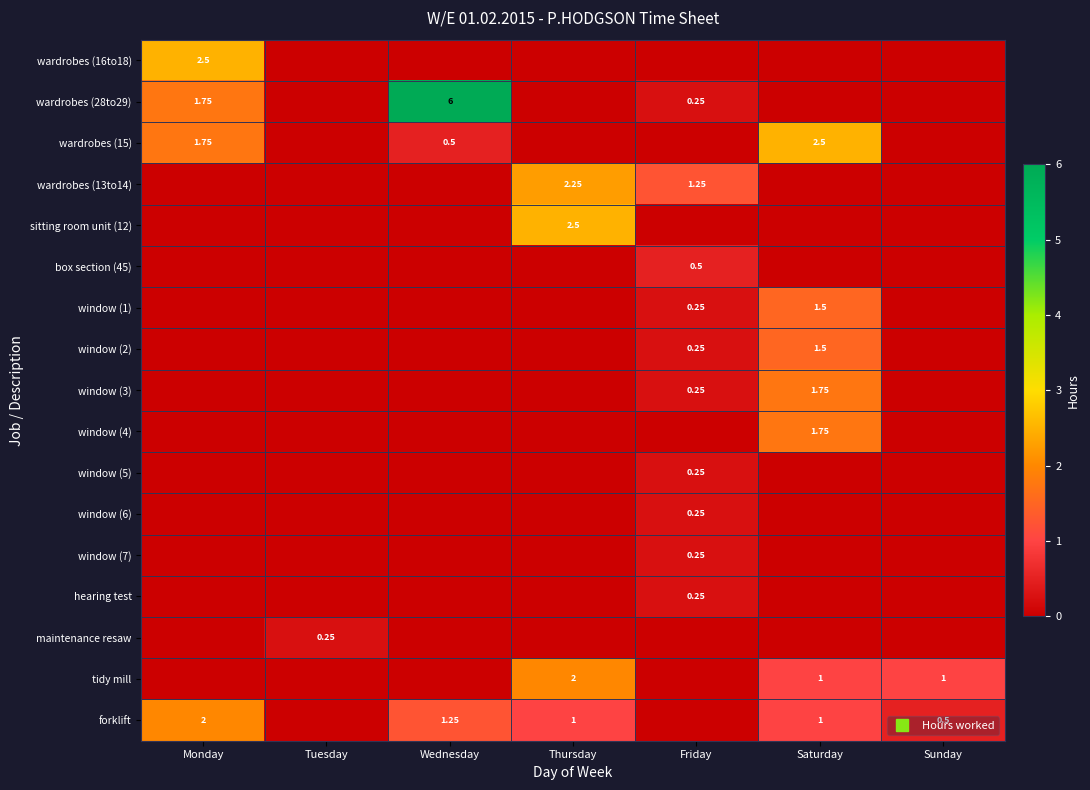

Between Tuesday and Wednesday, which series saw the biggest shift?

wardrobes (28to29)